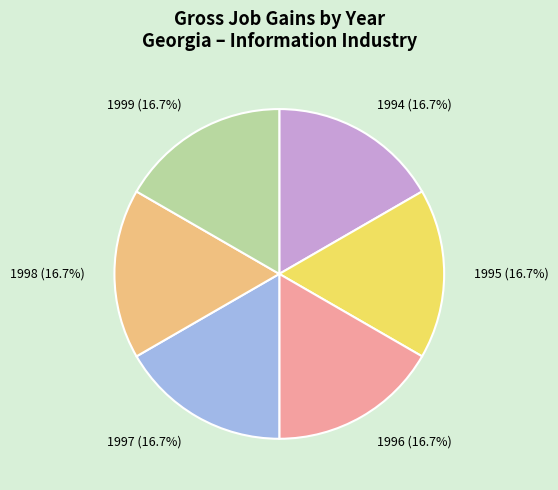

Does any single category account for the majority?

No